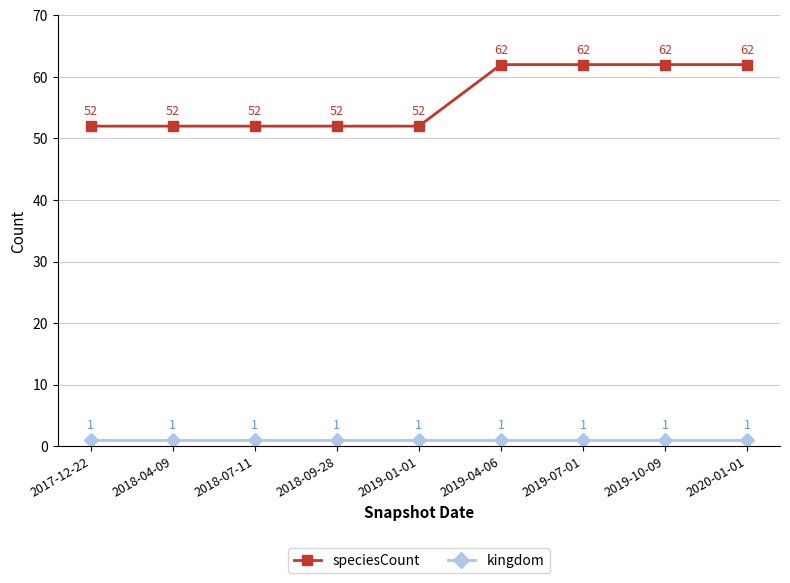

How many categories are shown in the chart?

9